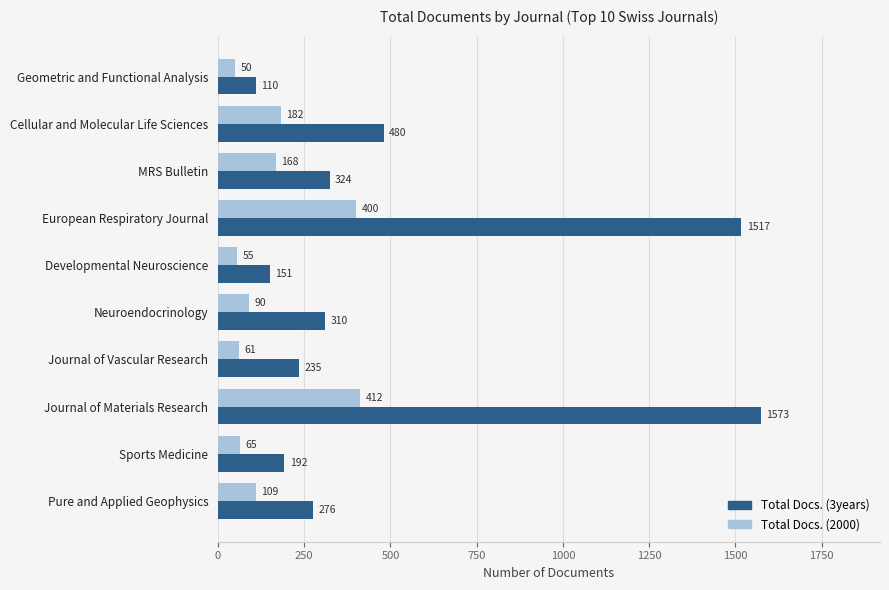

What are all the series names shown in the legend?

Total Docs. (3years), Total Docs. (2000)